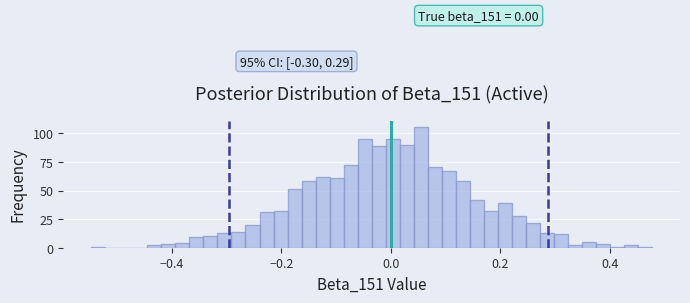

Around what value on the x-axis is the tallest bar? Give the approximate position of its centre, as read against the axis.

0.06